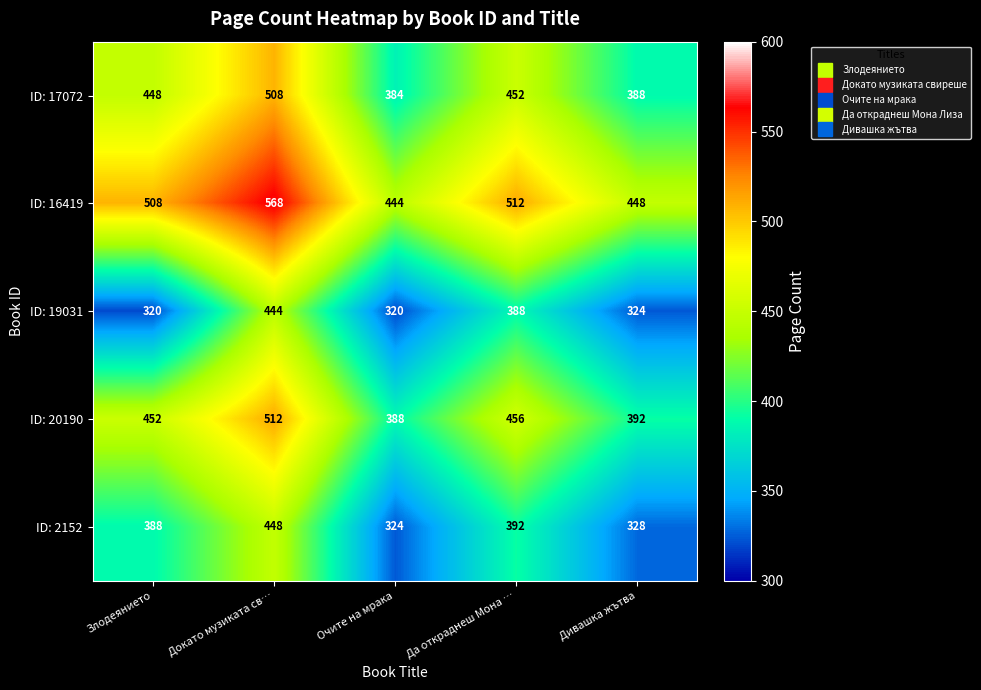

At Злодеянието, list the series in order from smallest to largest.

ID: 19031, ID: 2152, ID: 17072, ID: 20190, ID: 16419